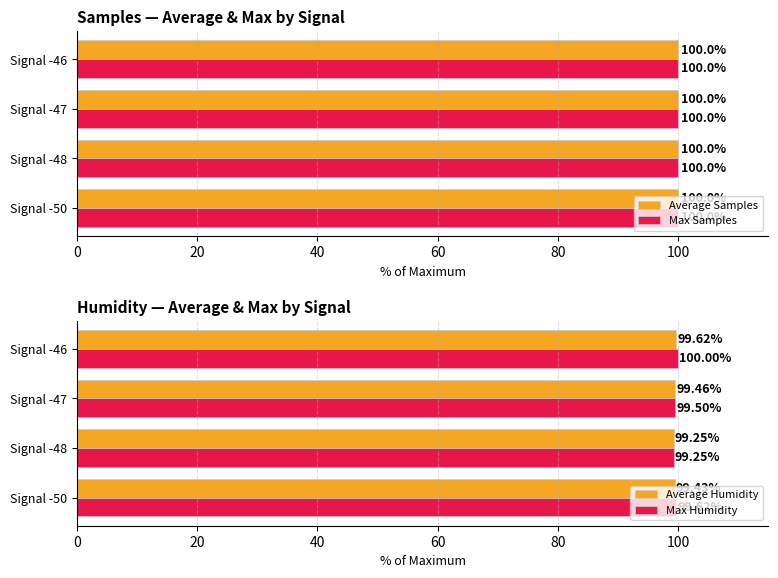

Reading right to left, what are all the values shown in this chart?

Average Samples: 100.0	100.0	100.0	100.0
Max Samples: 100.0	100.0	100.0	100.0
Average Humidity: 99.6	99.5	99.2	99.4
Max Humidity: 100.0	99.5	99.2	99.6